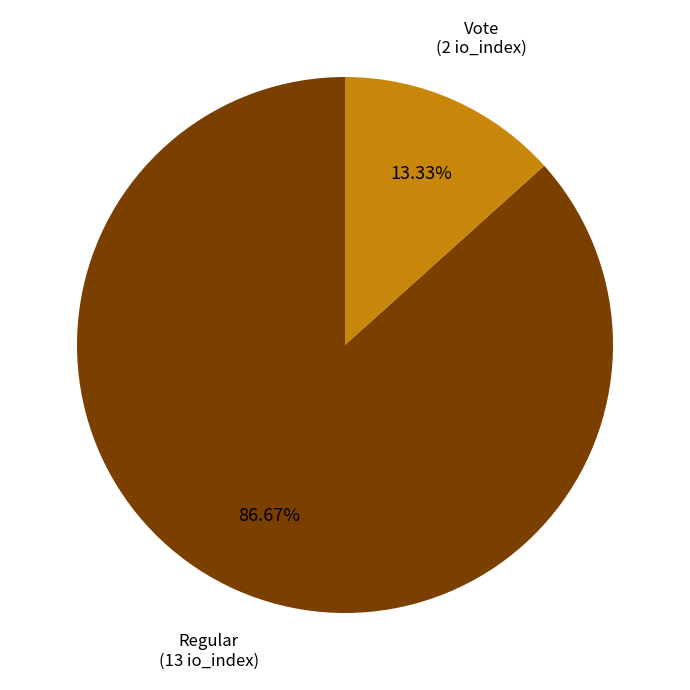

The Vote slice represents 13% of the pie. True or false?

True